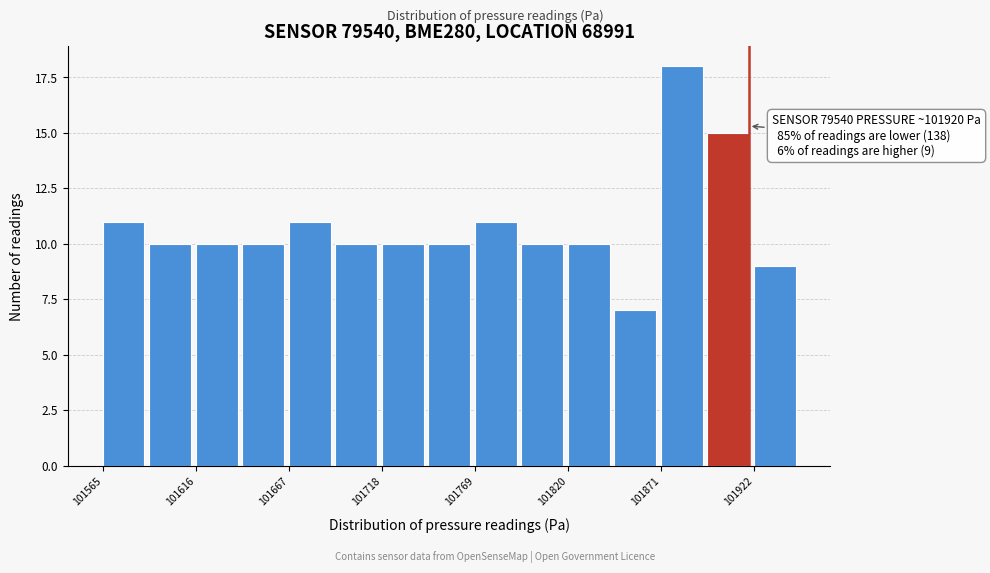

Read against the x-axis, roughly where is the centre of the tallest bar?

101880